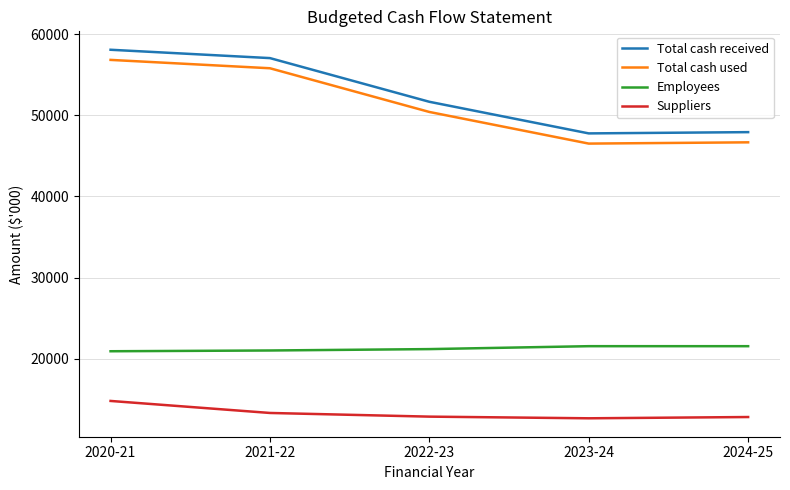

What is the smallest value displayed?

12661